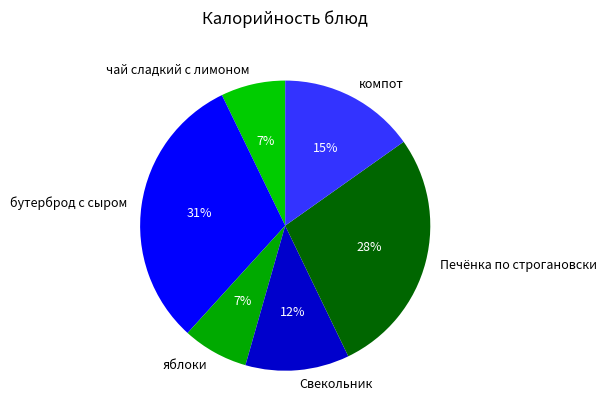

How many segments does this pie chart have?

6